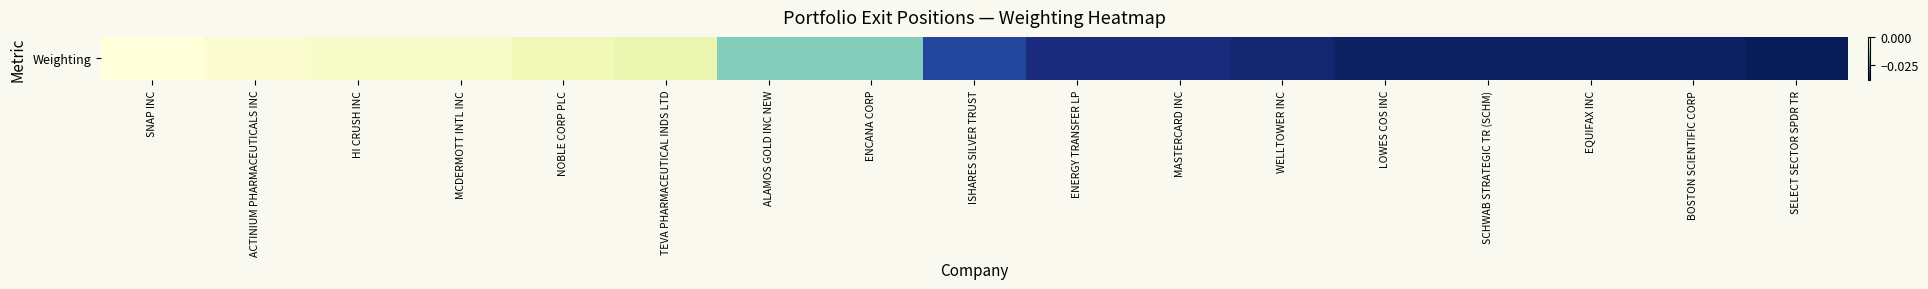

The value at SNAP INC is 0.0. True or false?

False